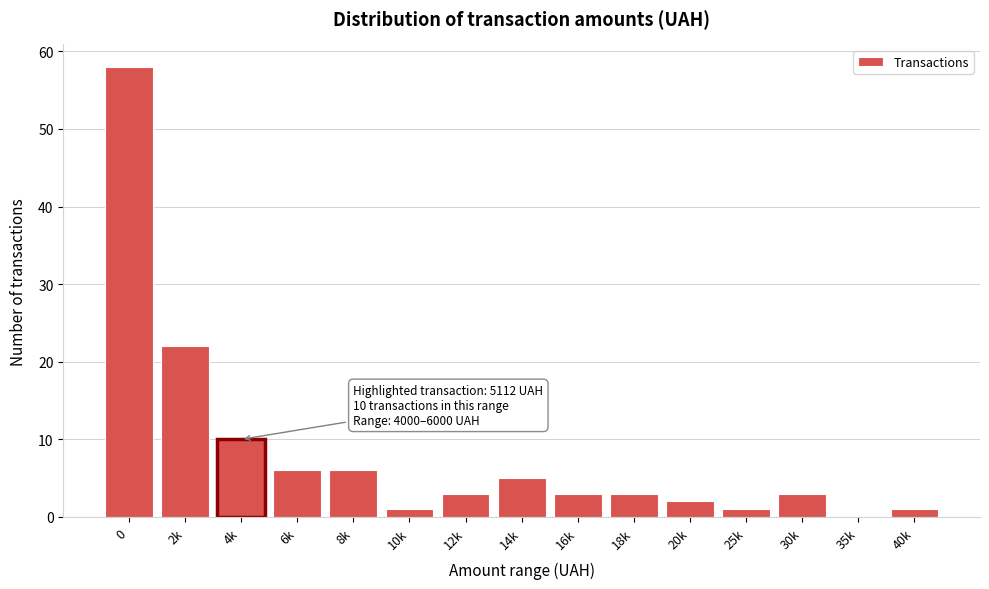

Reading left to right, what are all the values shown in this chart?

0=58	2k=22	4k=10	6k=6	8k=6	10k=1	12k=3	14k=5	16k=3	18k=3	20k=2	25k=1	30k=3	35k=0	40k=1